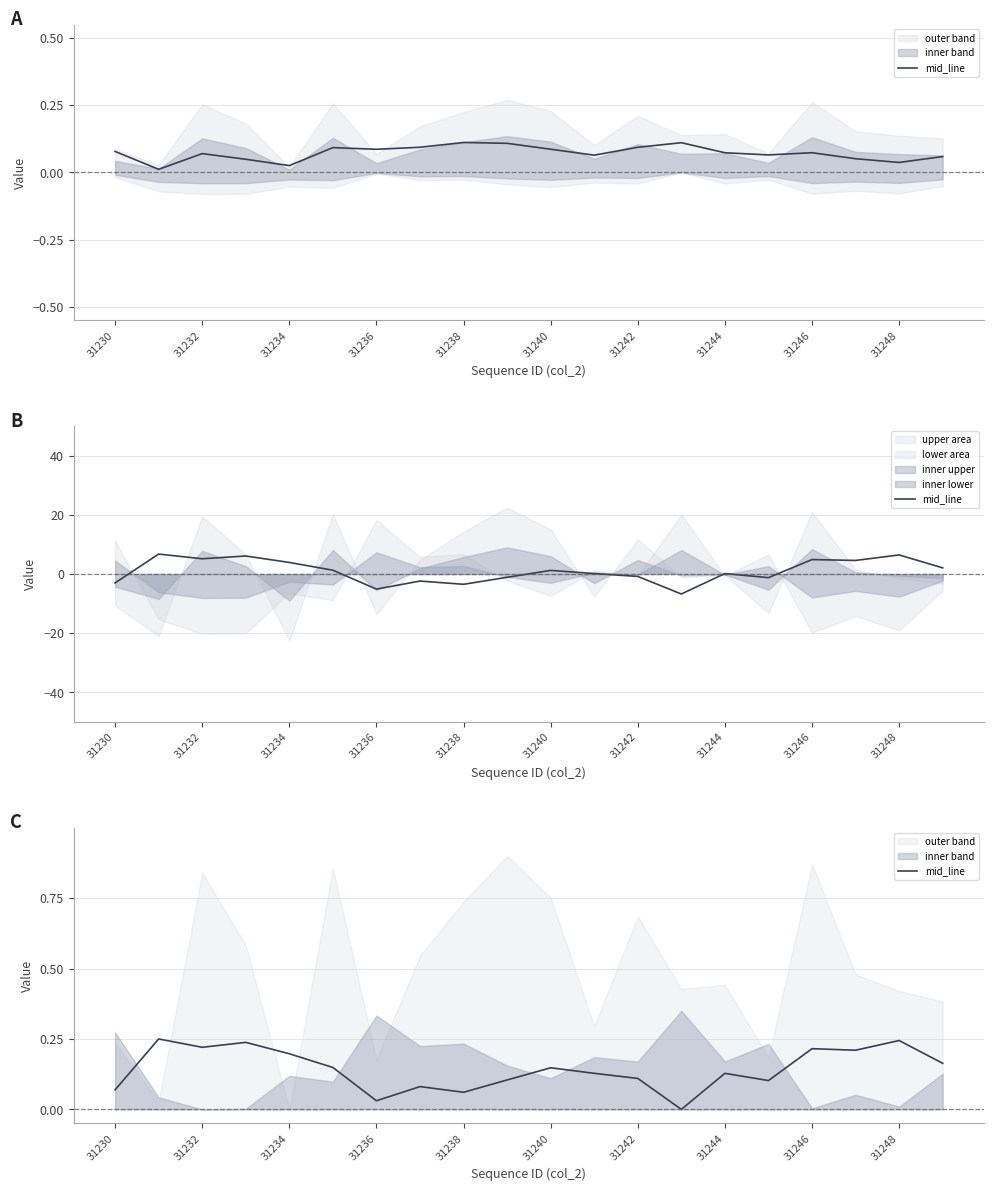

Count the values in the range 0 to 1.

20